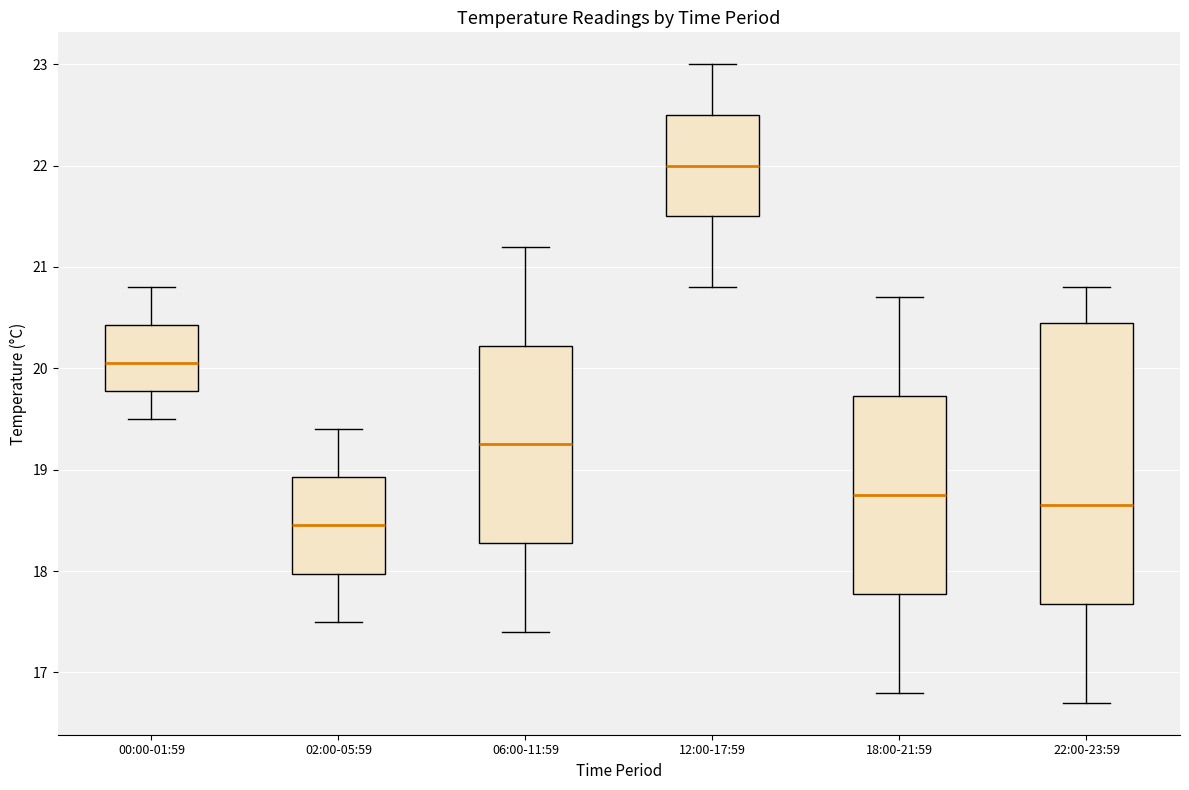

Where does the median line of the box for 00:00-01:59 sit on the y-axis? The values are not printed on the chart, so give them approximately, as read against the axis.

20.1